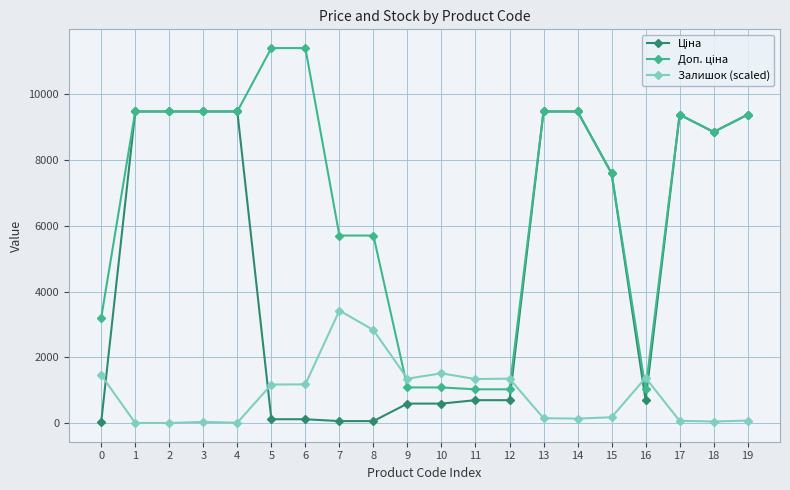

What is the maximum value for Залишок (scaled)?

3423.0